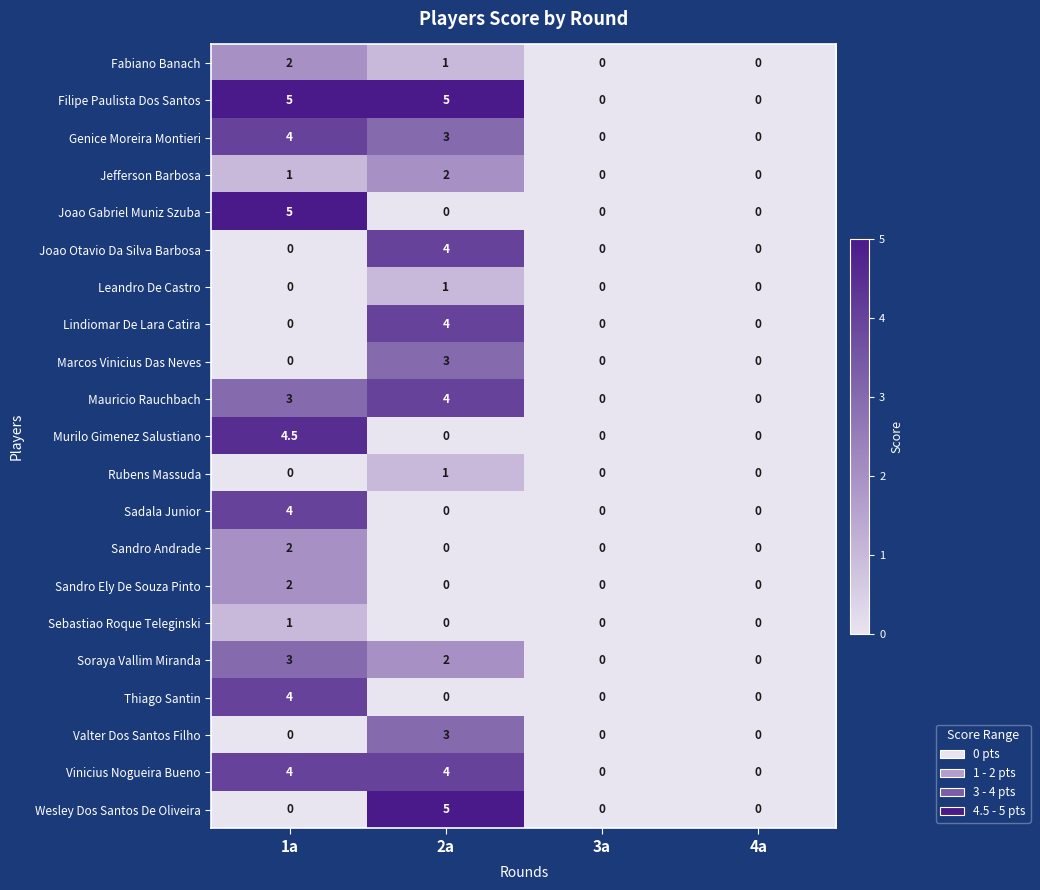

What is the difference between the highest and lowest values at 2a?

5.0